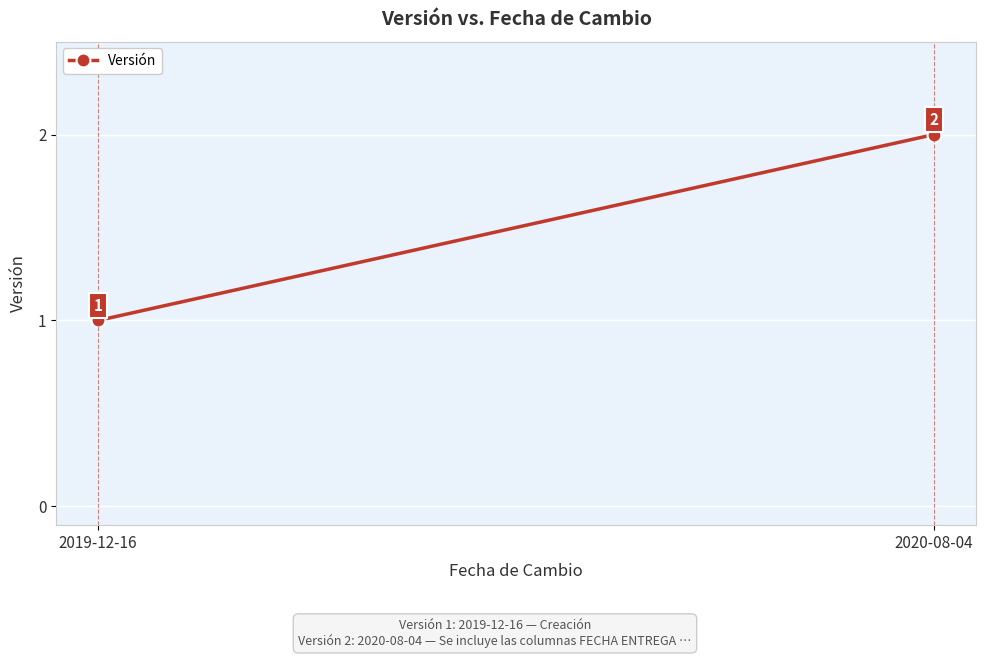

Between 2020-08-04 and 2019-12-16, which is larger?

2020-08-04